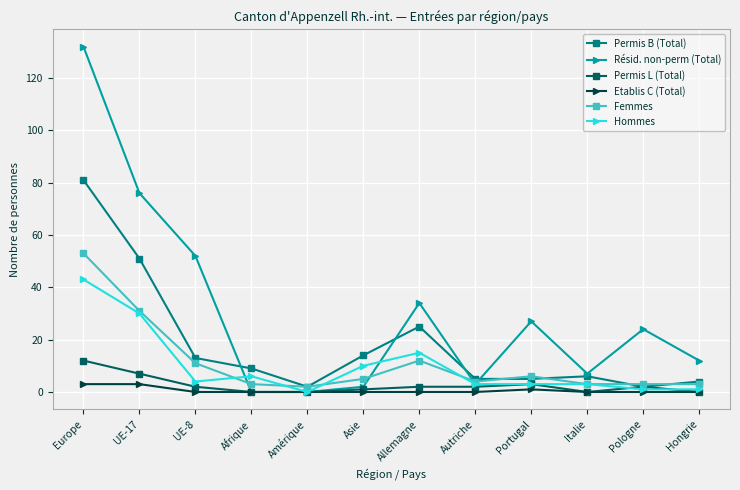

Where does the Résid. non-perm (Total) series first go above 24?

Europe